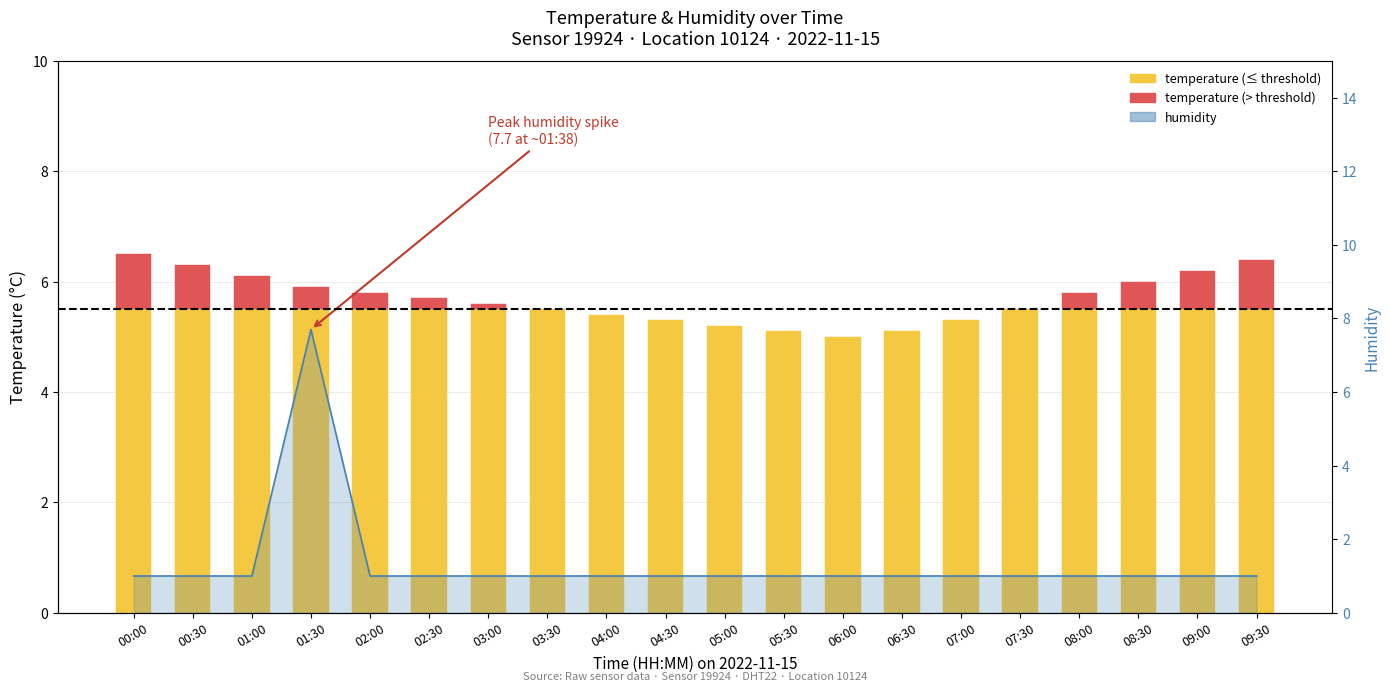

What is the approximate value at 03:00?

1.0